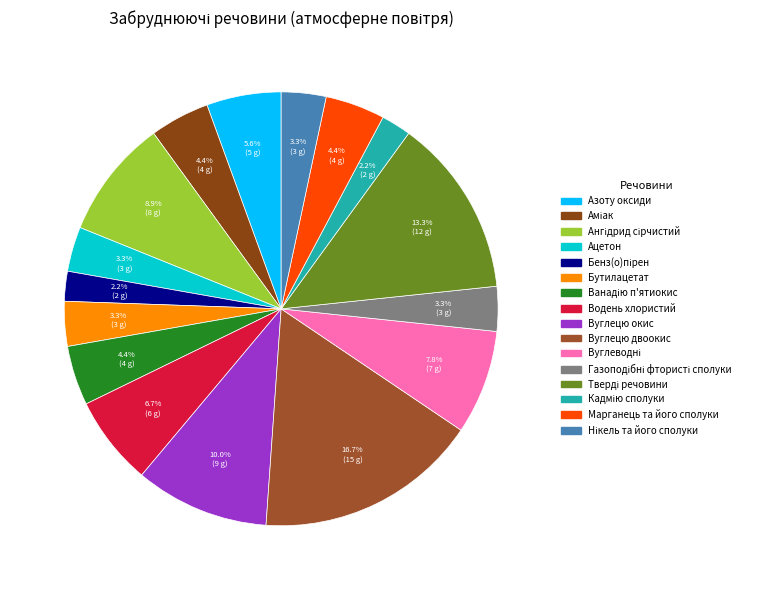

Count the number of slices in the pie.

16